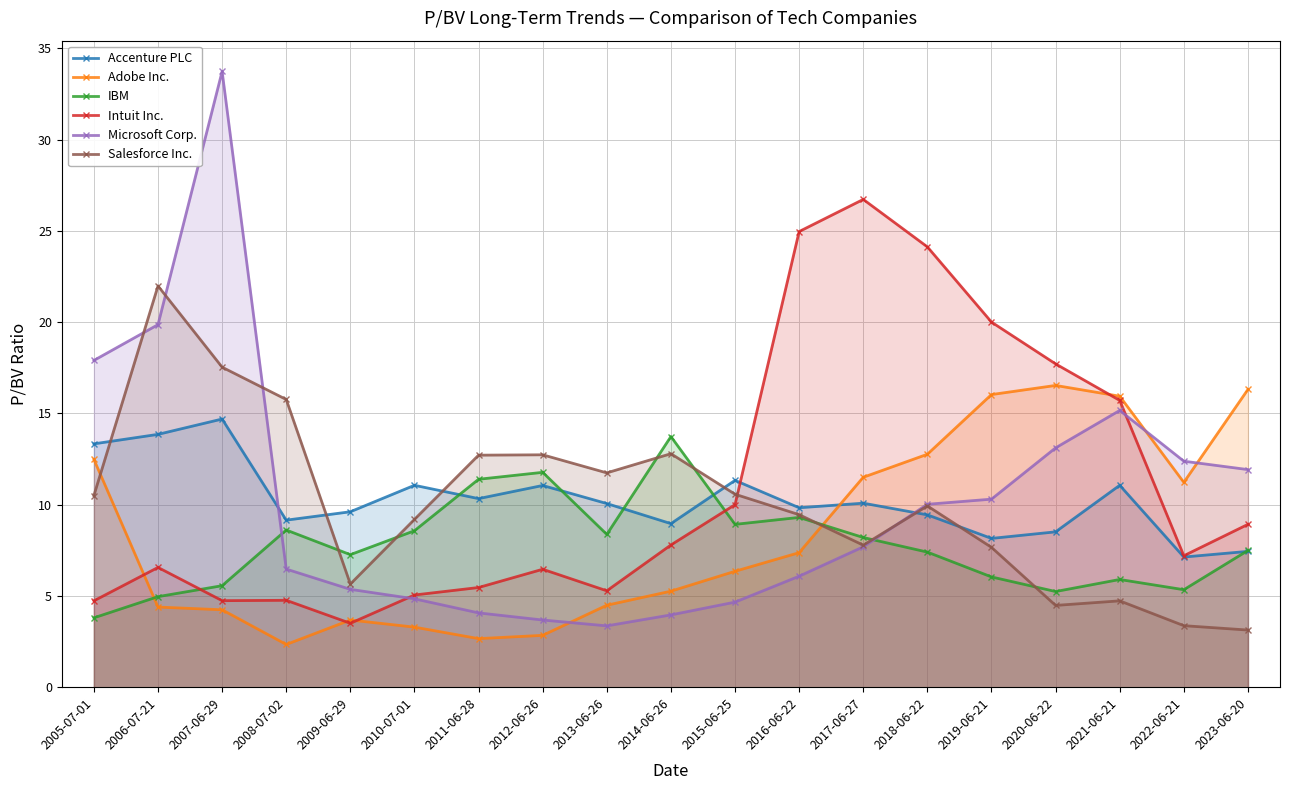

Where is the first local minimum for Salesforce Inc.?

2009-06-29